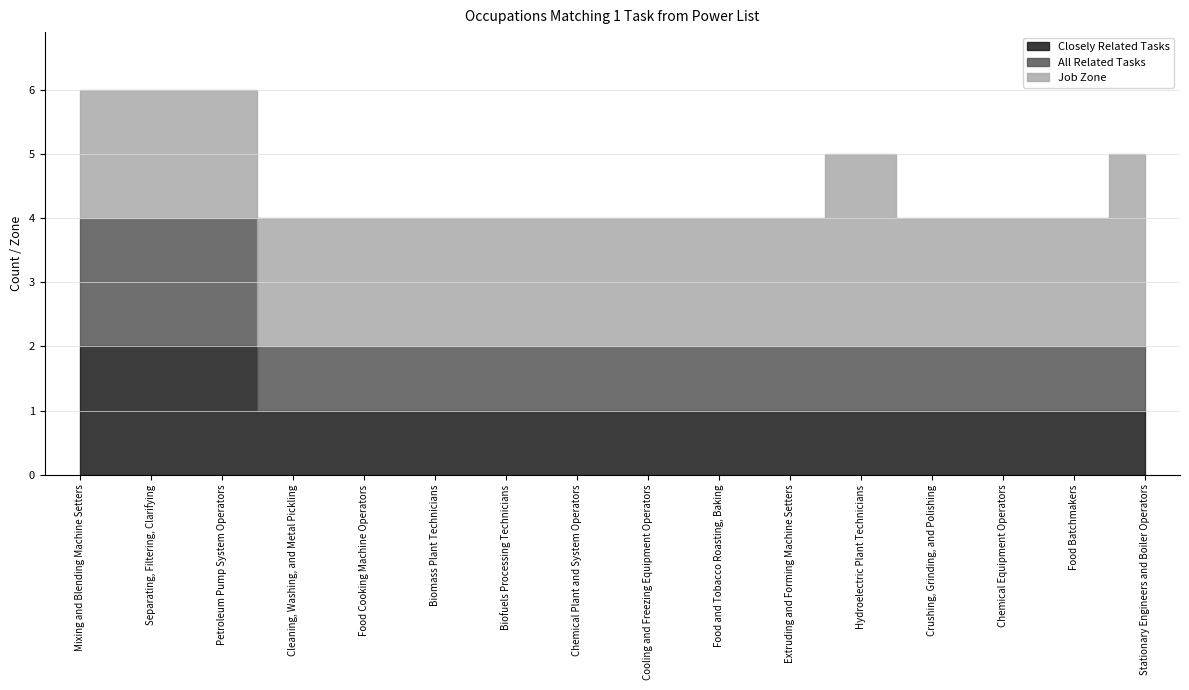

How many lines are shown in the chart?

3